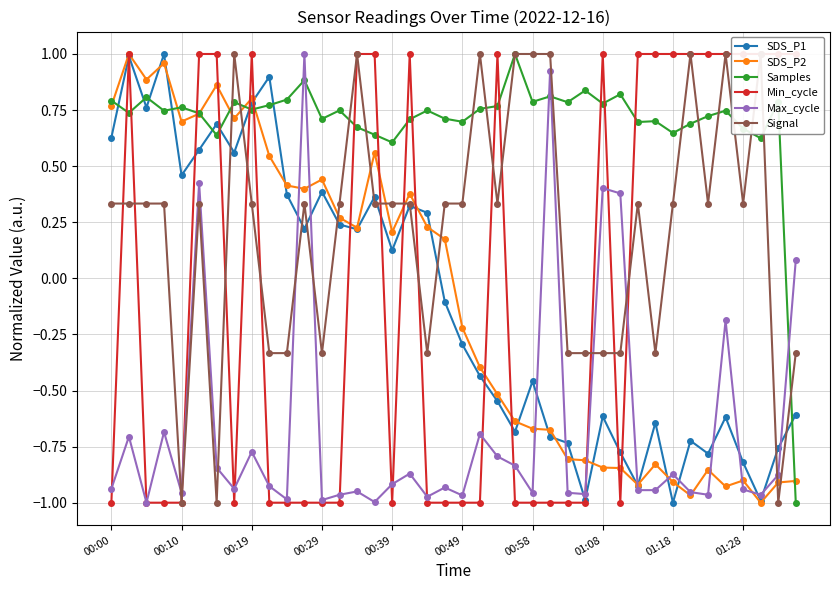

How many values in the SDS_P2 series are below 0?

20